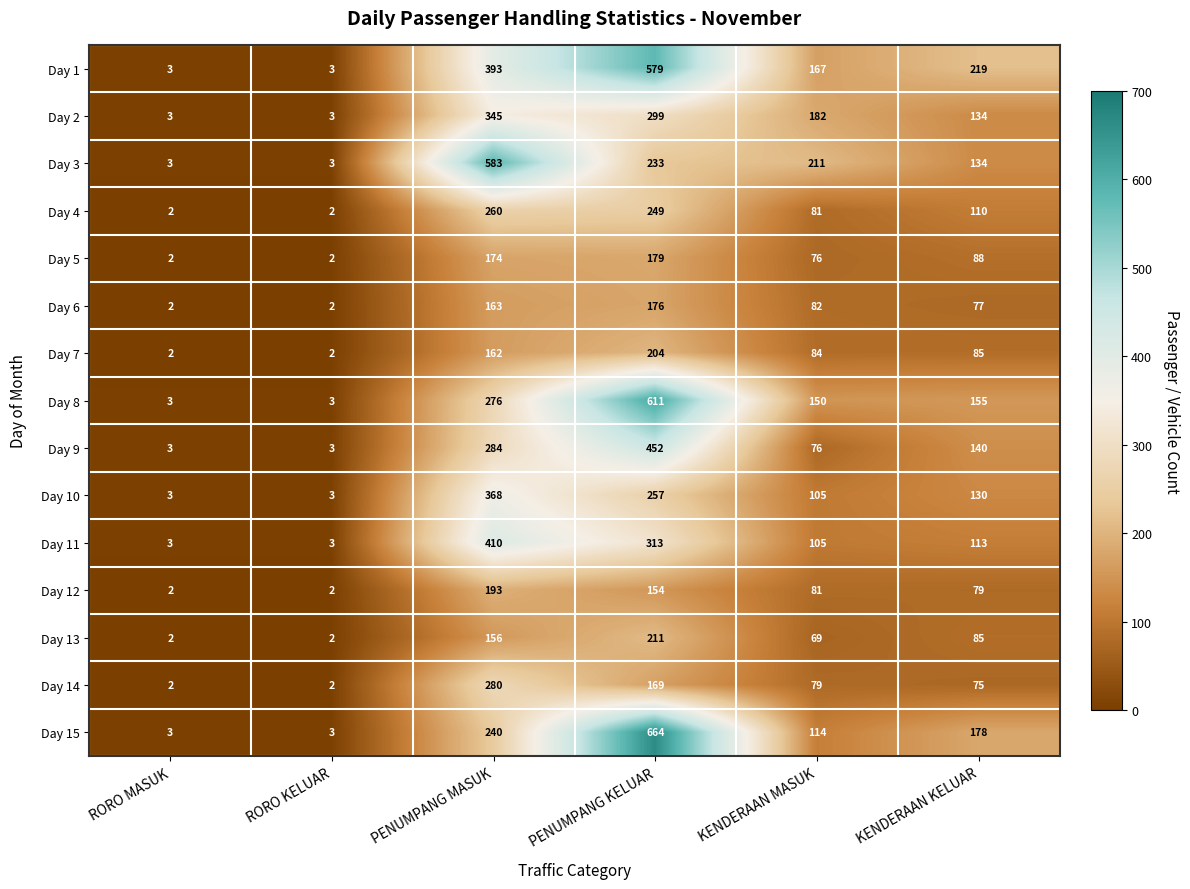

Which series has the widest spread of values?

Day 15